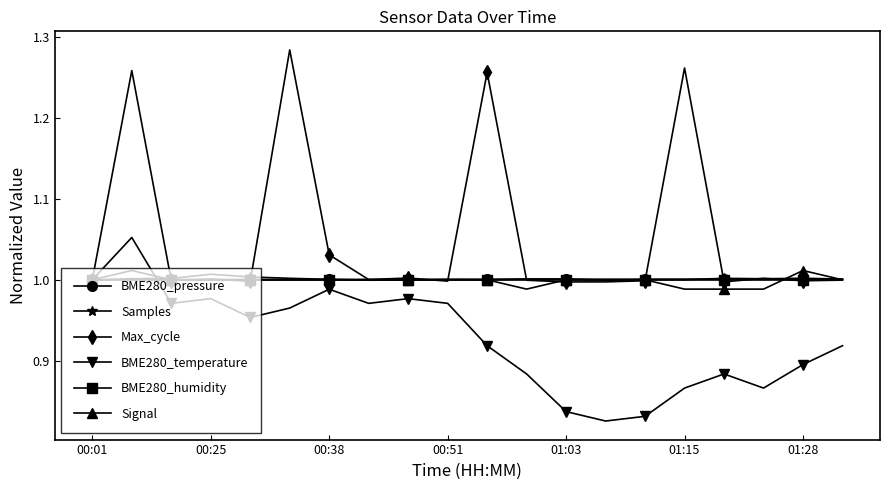

Which series has the widest spread of values?

Max_cycle